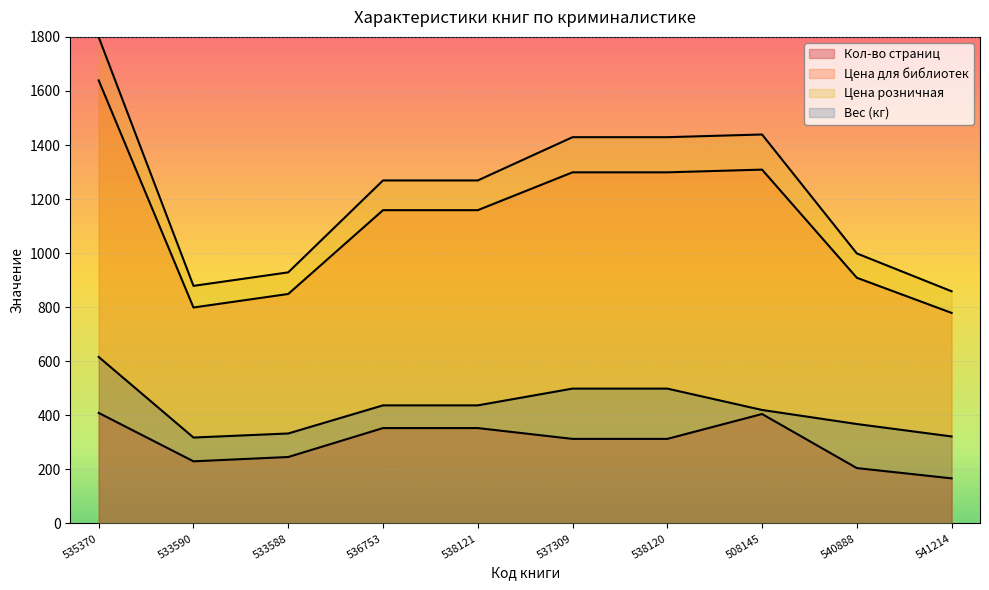

What are all the series names shown in the legend?

Кол-во страниц, Цена для библиотек, Цена розничная, Вес (кг)